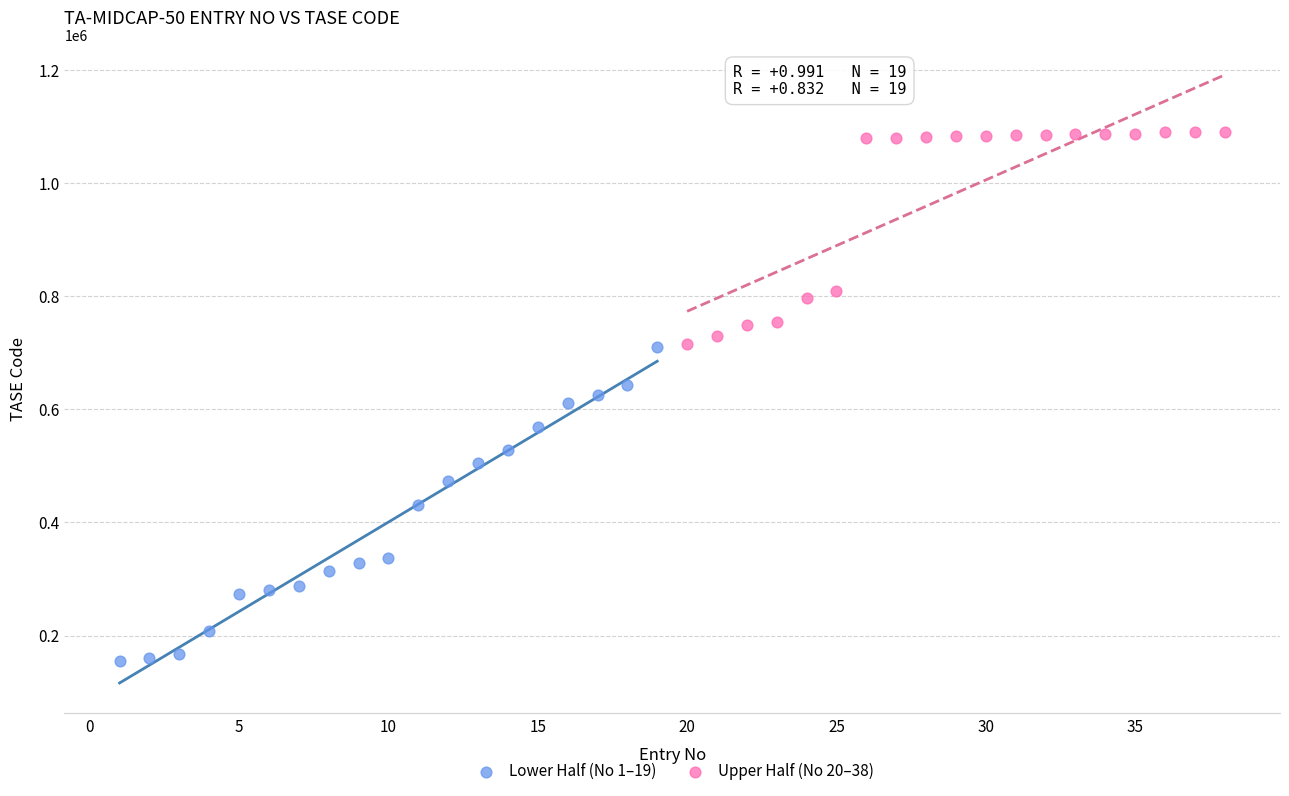

Which series reaches the maximum Y coordinate?

Upper Half (No 20–38)